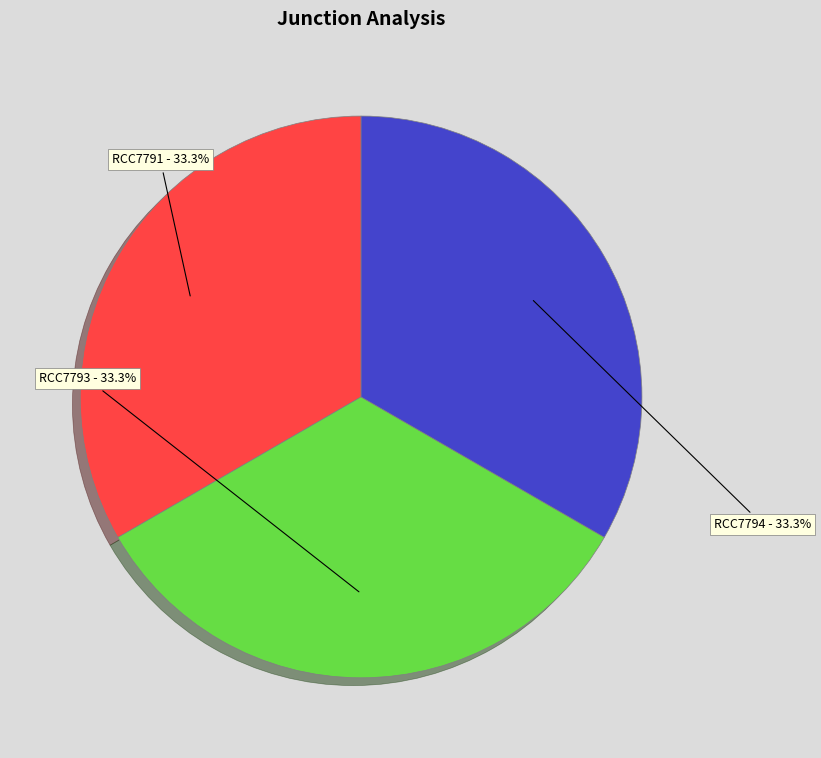

Count the number of slices in the pie.

3